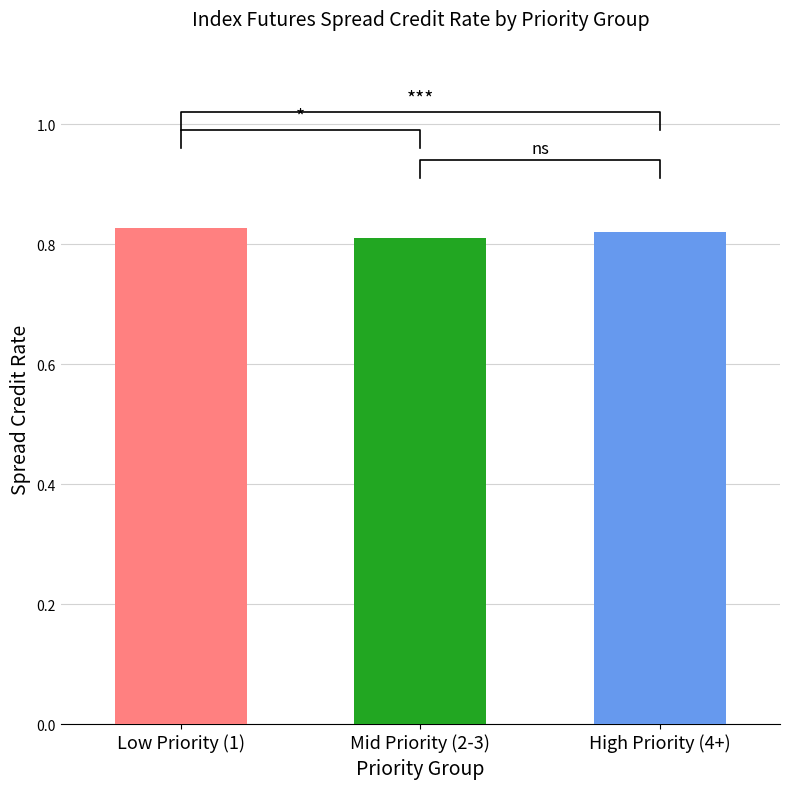

Which category has the highest value across all series?

Priority 1